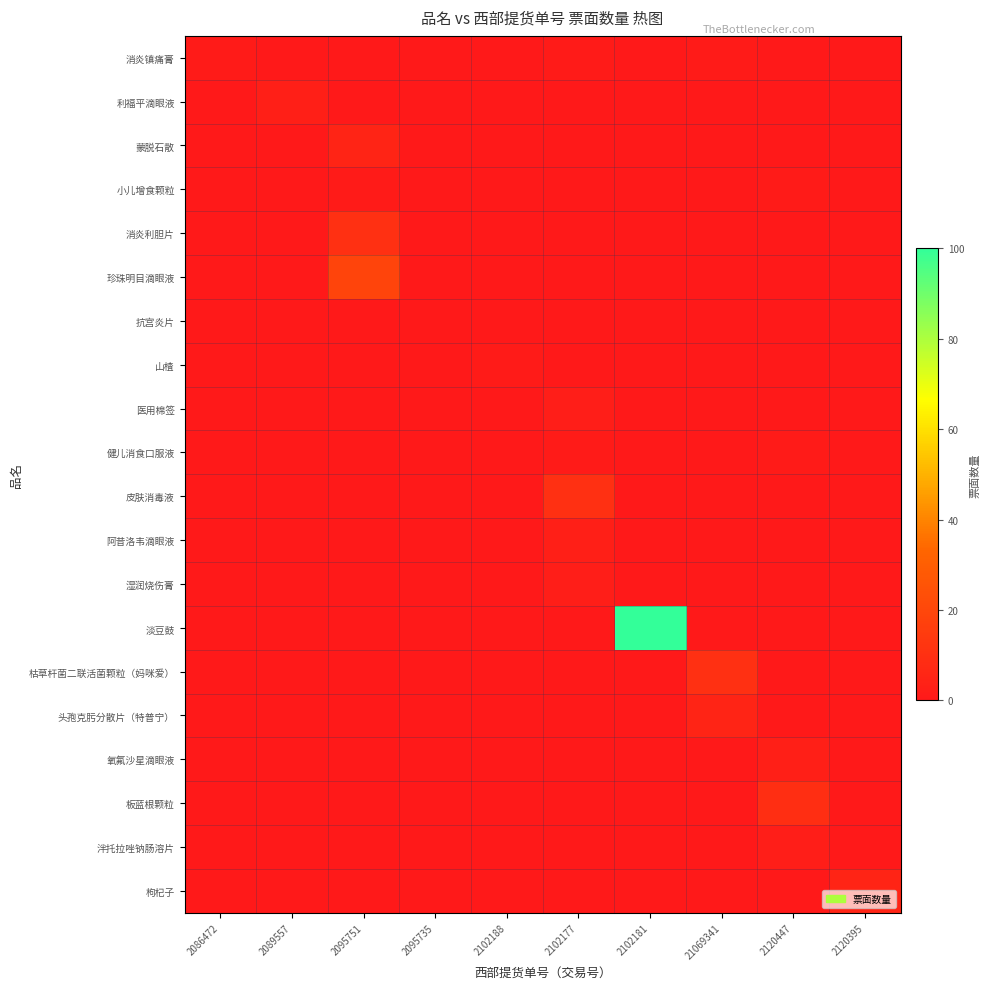

At how many categories does at least one series exceed 58?

1